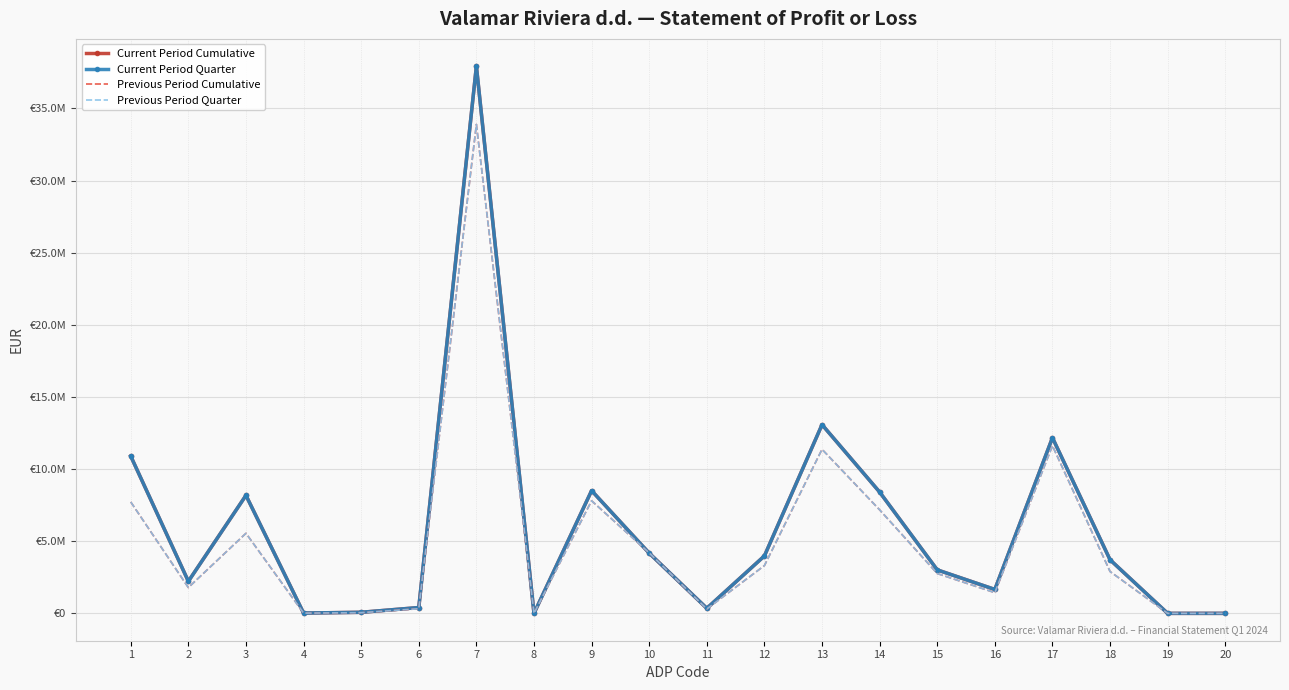

What is the sum of all Current Period Cumulative values?

118794030